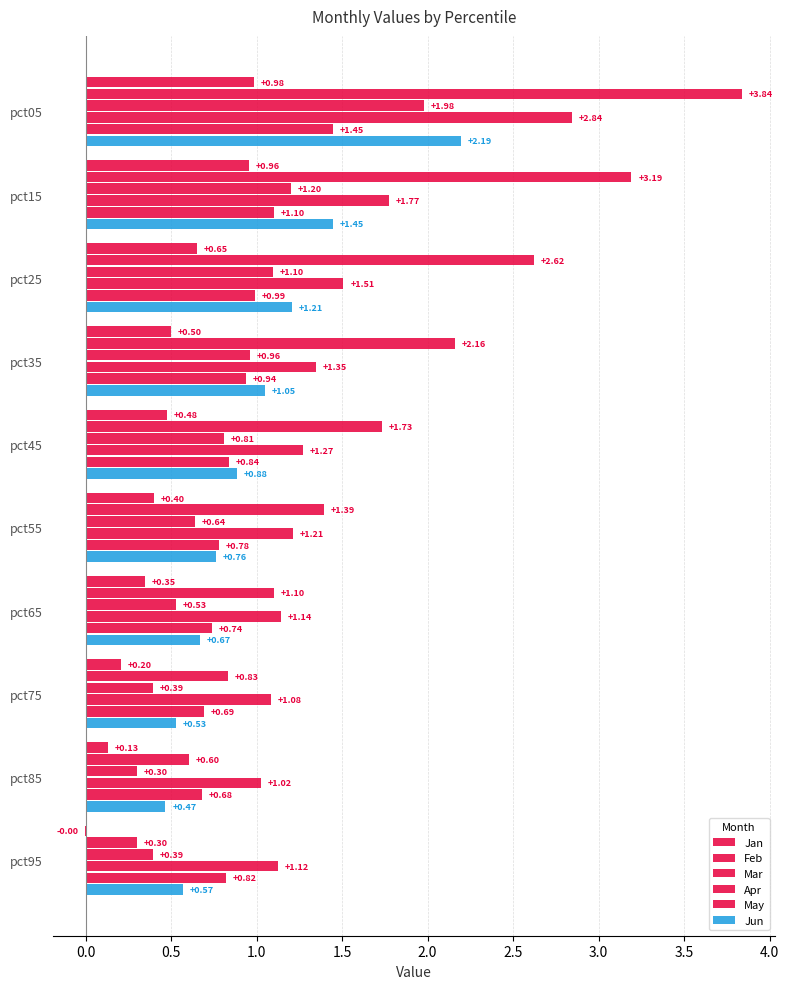

How many series are shown in this chart?

6